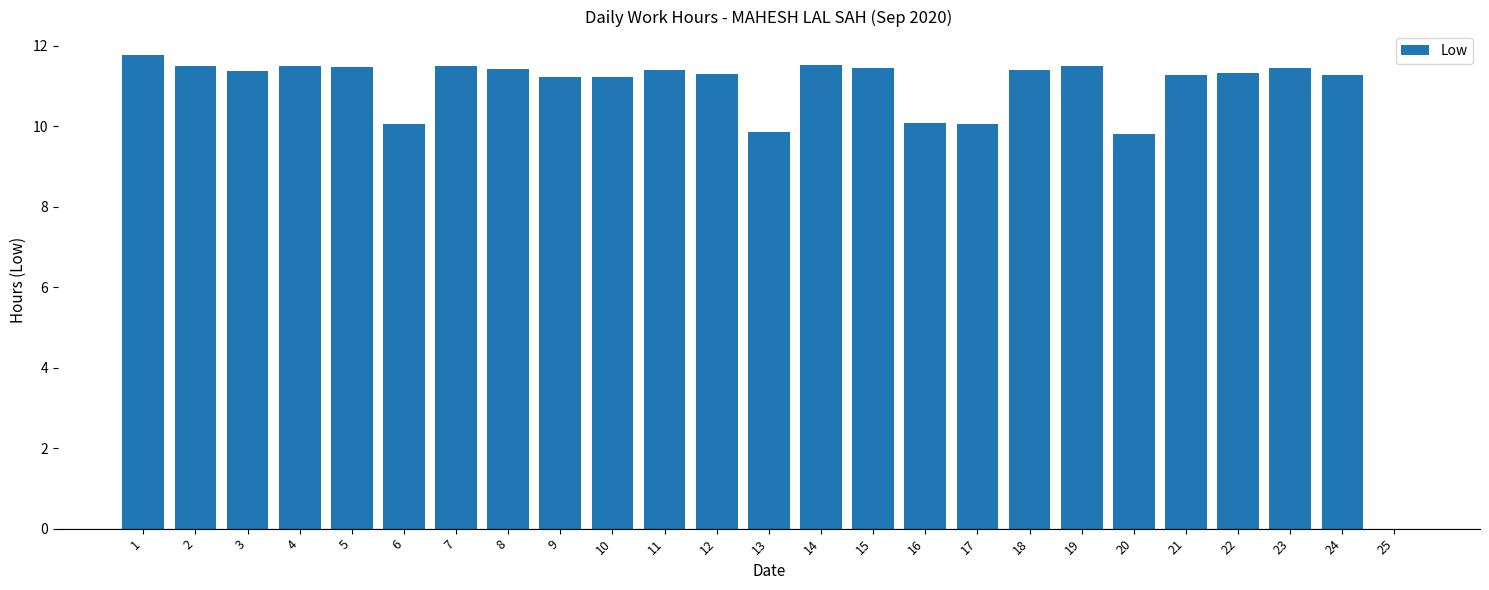

True or false: the data shows 16.8 at 7.

False